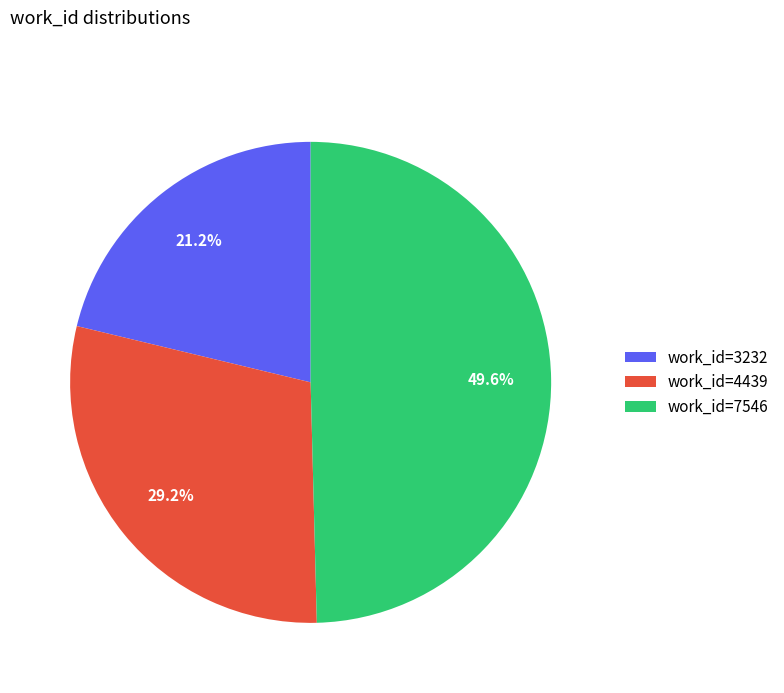

What percentage is the work_id=4439 slice, to the nearest percent?

29%